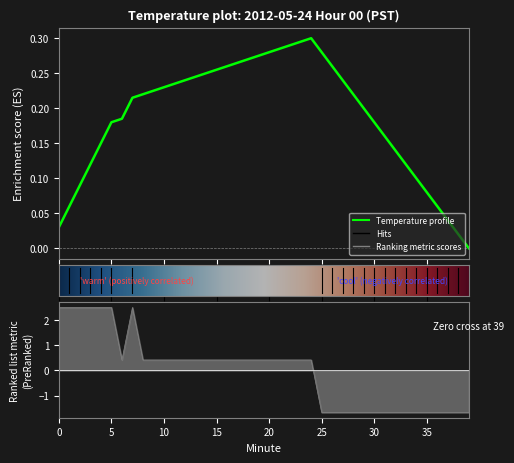

What is the value of the 27th point from the left?

-1.7